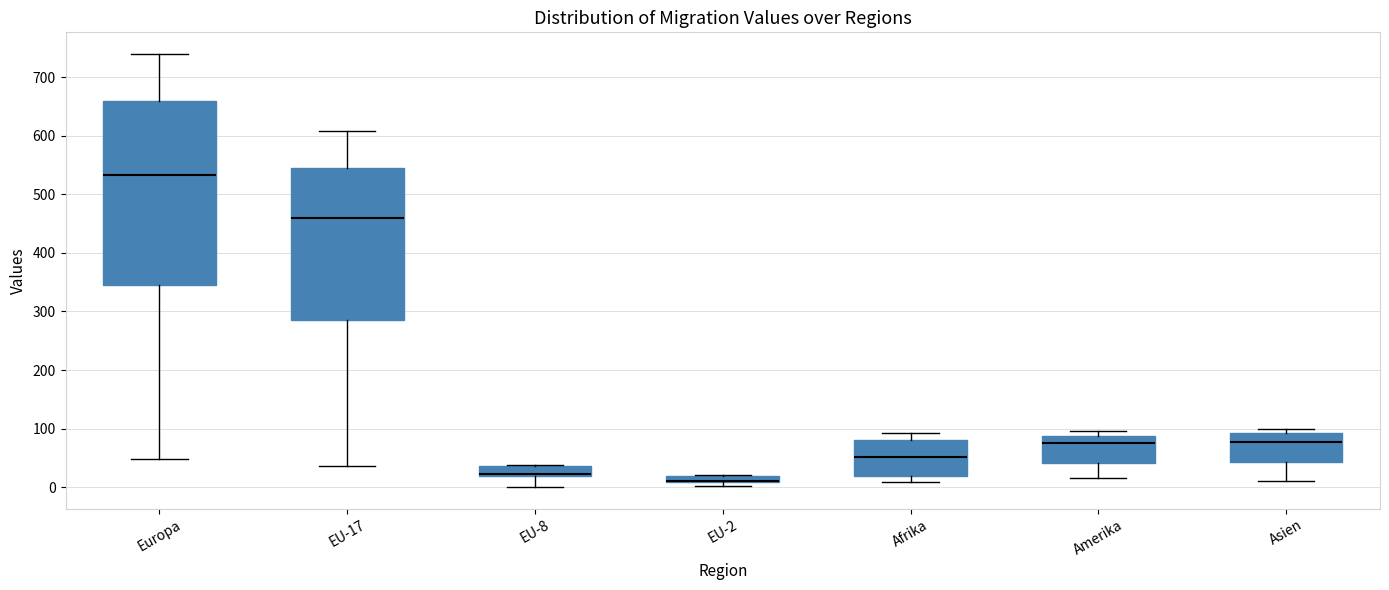

Comparing the boxes themselves (not the whiskers), which one is the tallest?

Europa